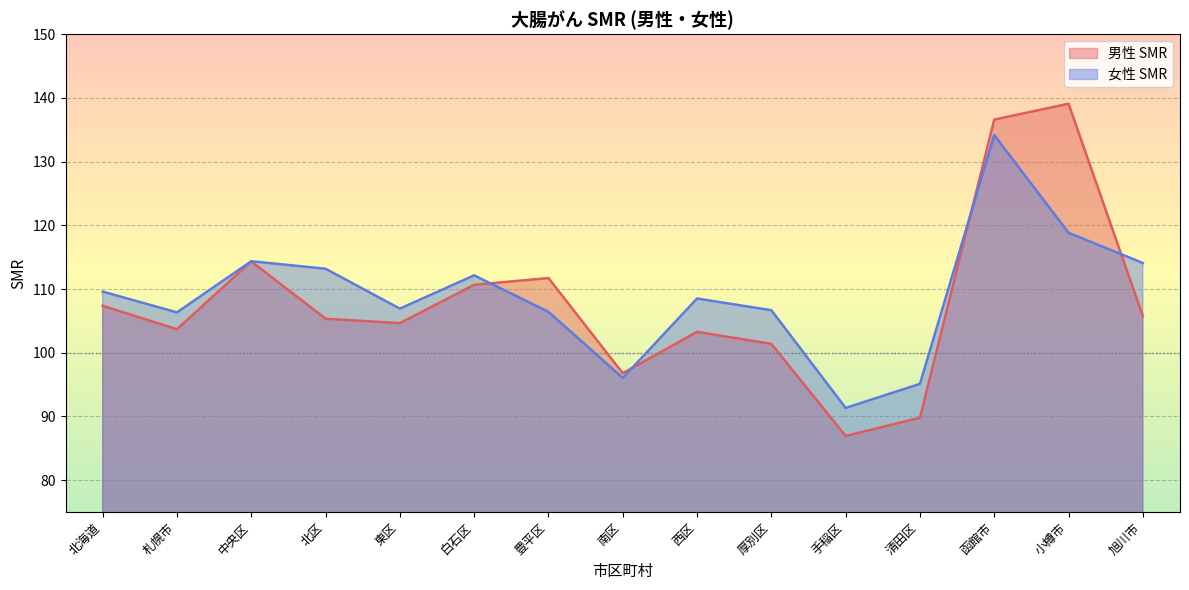

What is the difference between the maximum and minimum values in the 男性 SMR series?

52.2